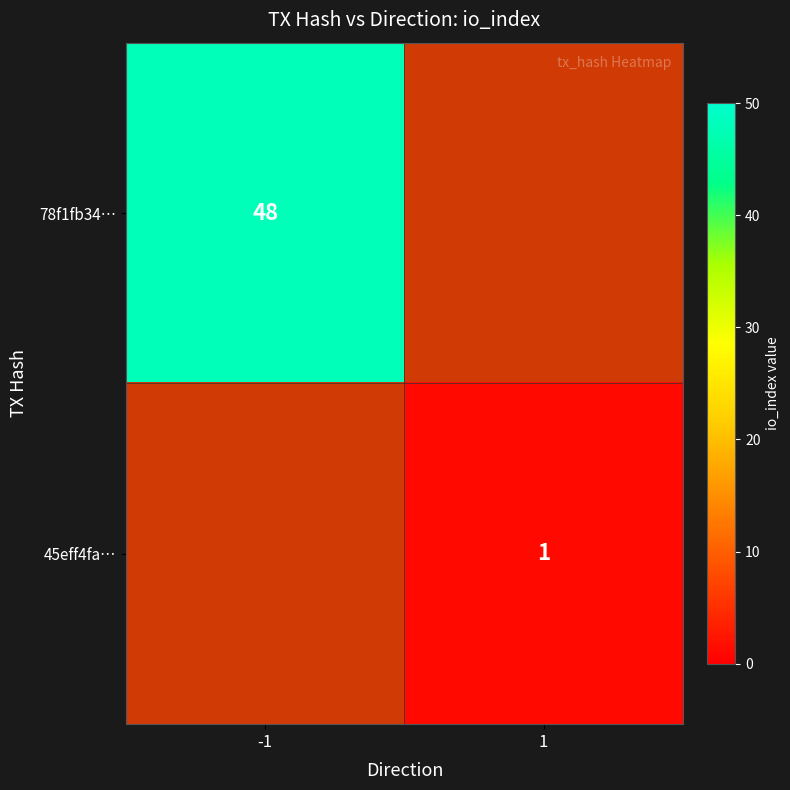

Which has a higher value, 1 or -1?

-1